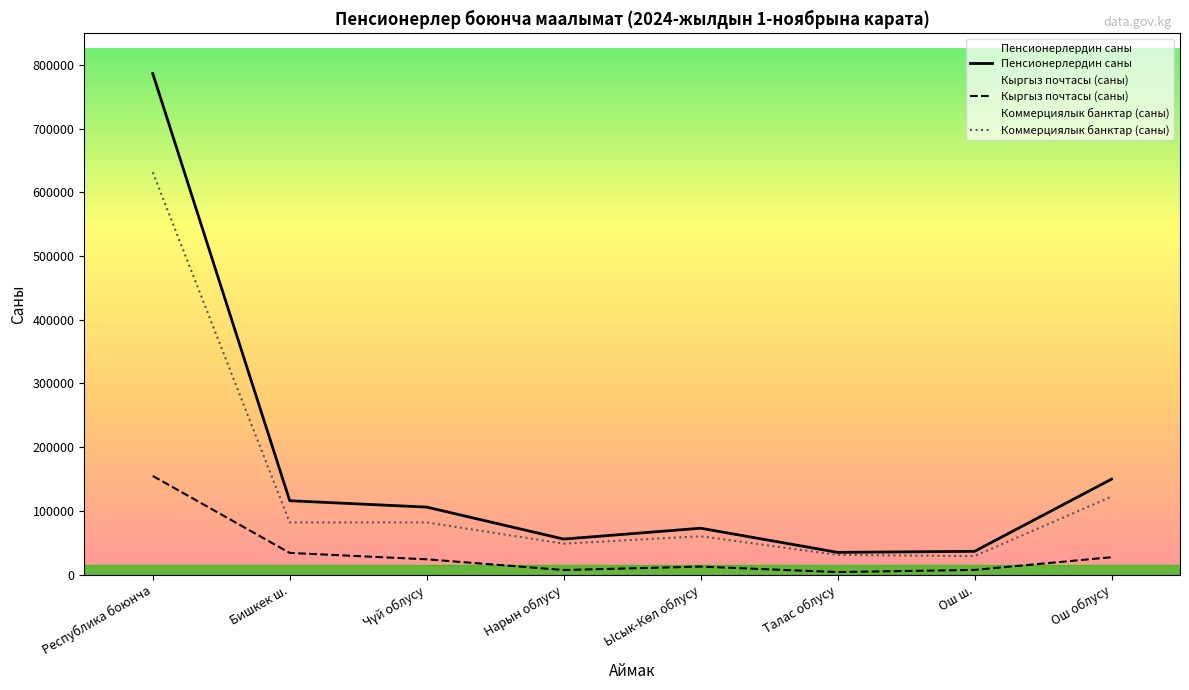

Reading right to left, extract all data points from this chart.

Пенсионерлердин саны: Ош облусу=149770	Ош ш.=36532	Талас облусу=34907	Ысык-Көл облусу=72828	Нарын облусу=55791	Чүй облусу=105951	Бишкек ш.=115944	Республика боюнча=786317
Кыргыз почтасы (саны): Ош облусу=27299	Ош ш.=7409	Талас облусу=4002	Ысык-Көл облусу=12579	Нарын облусу=7238	Чүй облусу=24041	Бишкек ш.=34050	Республика боюнча=154856
Коммерциялык банктар (саны): Ош облусу=122471	Ош ш.=29123	Талас облусу=30905	Ысык-Көл облусу=60249	Нарын облусу=48553	Чүй облусу=81910	Бишкек ш.=81894	Республика боюнча=631461